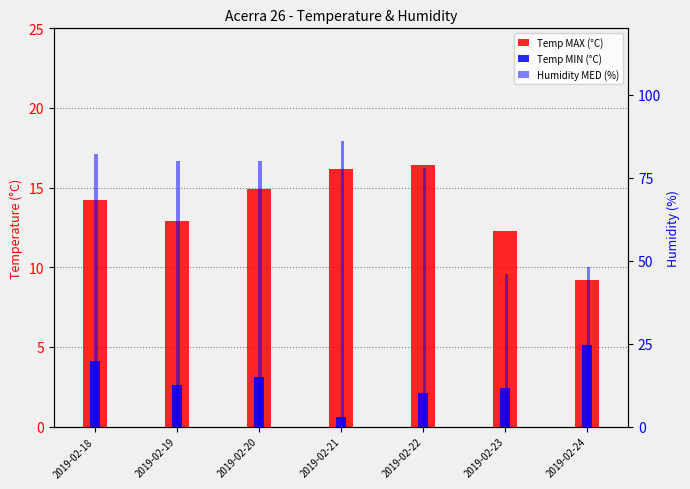

Rank the series by their maximum value, from lowest to highest.

Temp MIN (°C), Temp MAX (°C), Humidity MED (%)